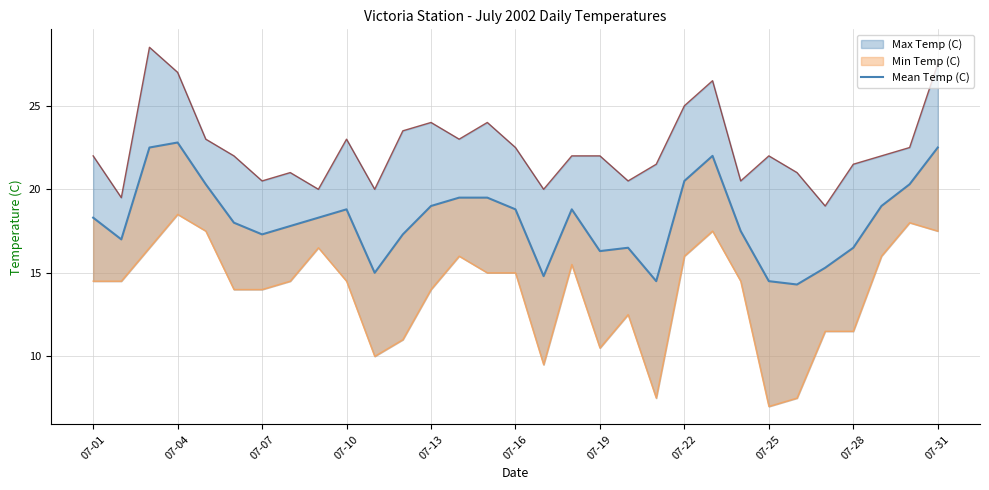

What is the change in value from 07-25 to 07-28?

+2.0